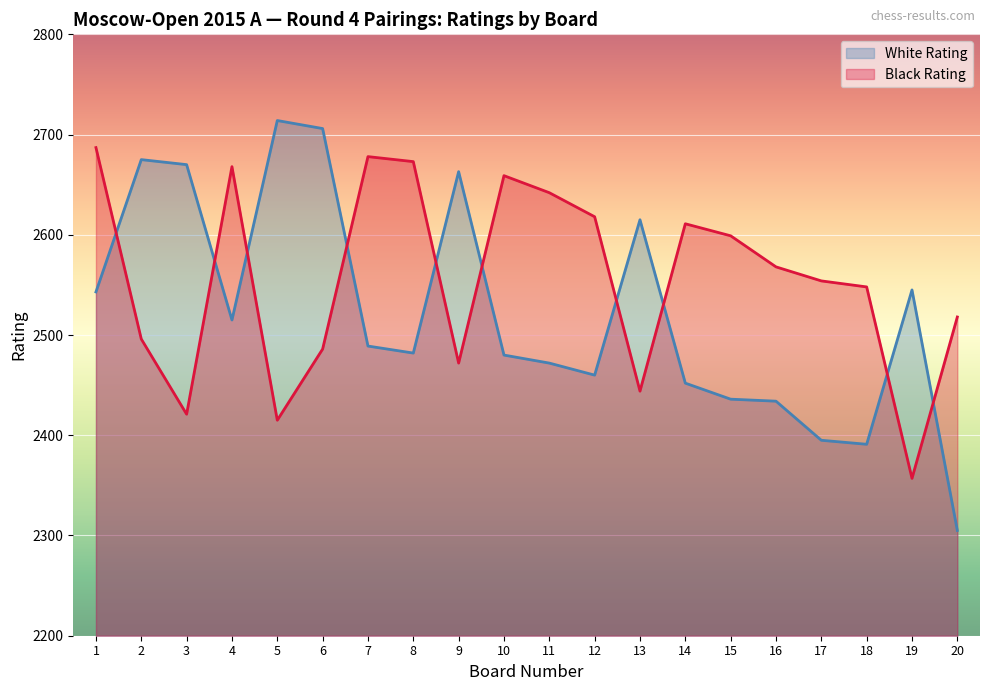

Where does the White Rating series first go above 2489?

1